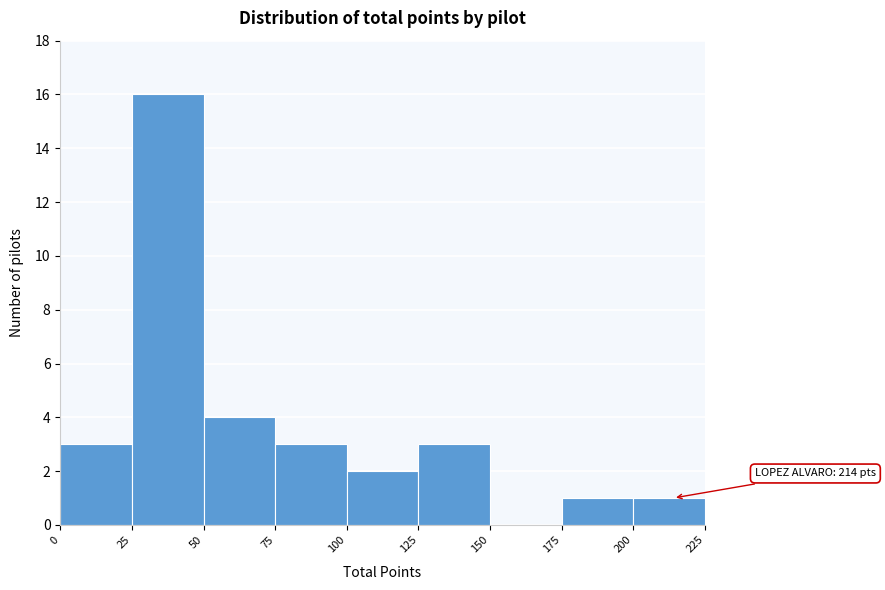

Over which range of the x-axis is the bar tallest?

25 to 50